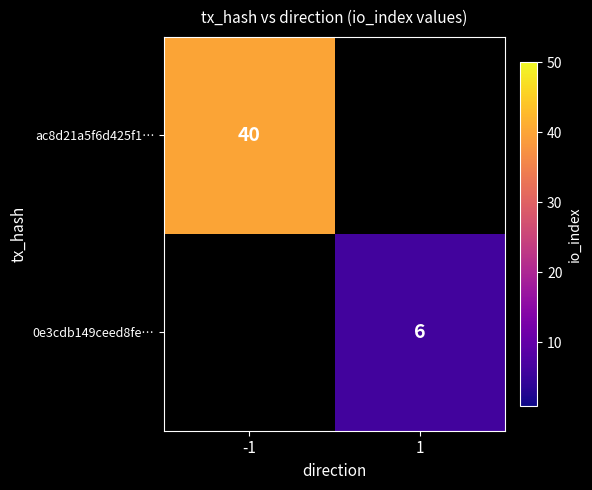

Is it true that ac8d21a5f6d425f1… equals 59 at -1?

False